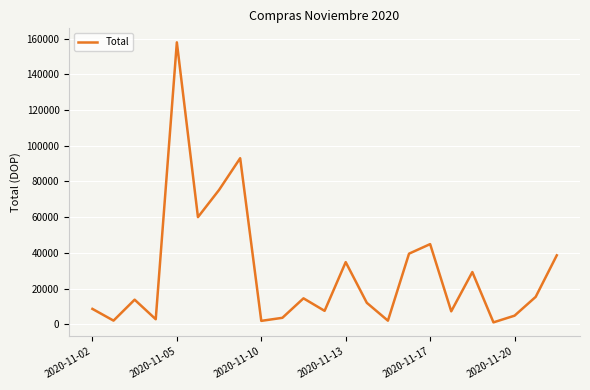

Does the chart display data point markers on the line(s)?

No